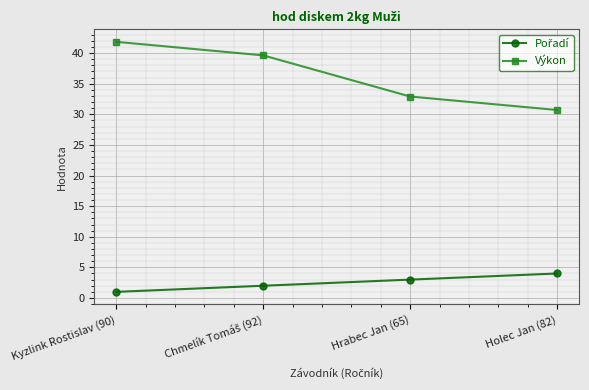

Is it true that Výkon equals 41.5 at Holec Jan (82)?

False